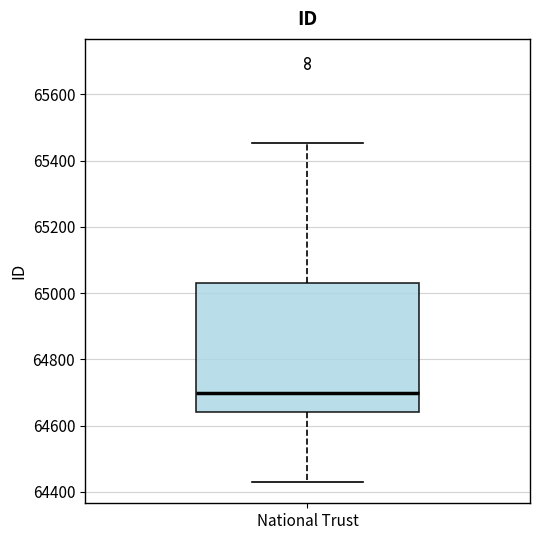

Transcribe this box plot: give where the median line is, the range the box spans, and where the two whiskers end, as read against the y-axis. The values are not printed on the chart, so give them approximately, as read against the axis.

median 64700, box 64640 to 65040, whiskers 64420 to 65460